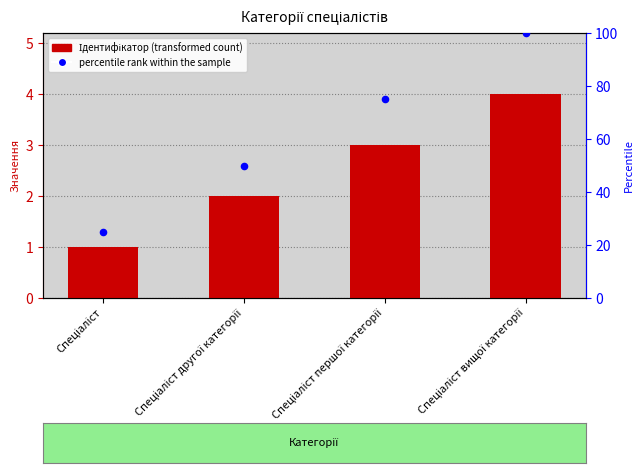

What are all the series names shown in the legend?

Ідентифікатор, percentile rank within the sample